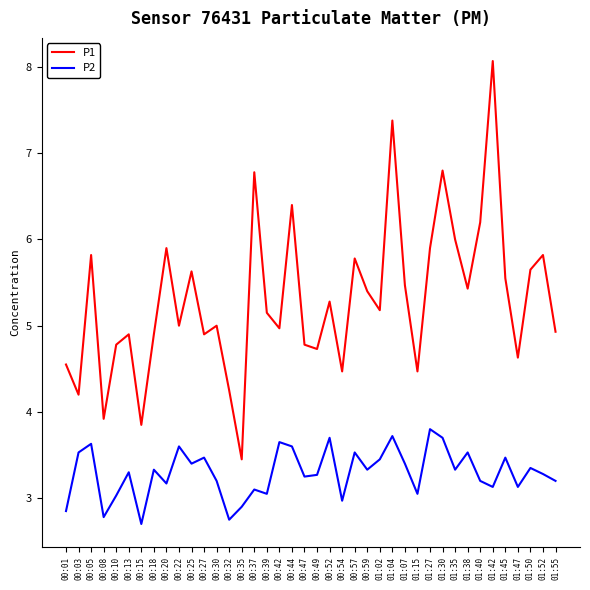

What is the difference between the highest and lowest values at 01:15?

1.4